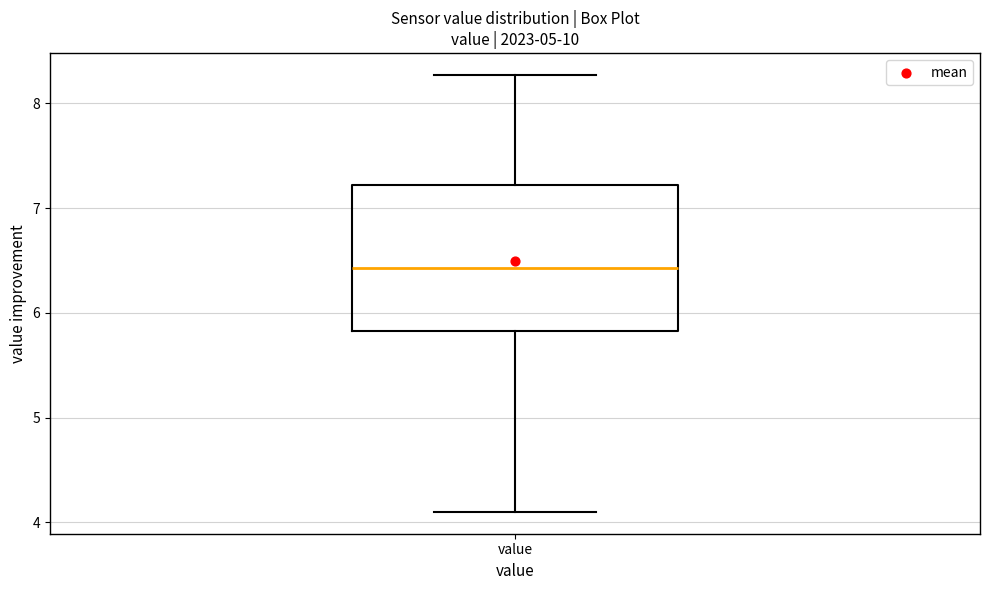

Transcribe this box plot: give where the median line is, the range the box spans, and where the two whiskers end, as read against the y-axis. The values are not printed on the chart, so give them approximately, as read against the axis.

median 6.4, box 5.8 to 7.2, whiskers 4.1 to 8.3